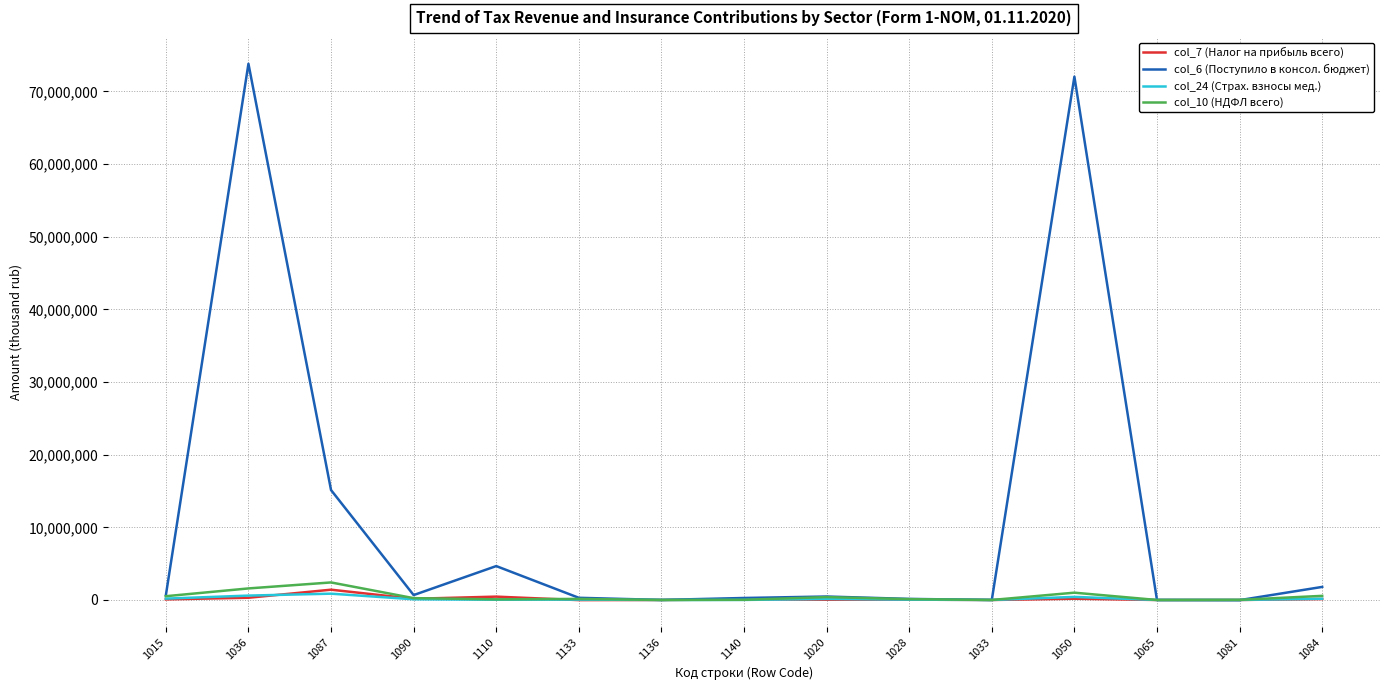

Where is col_6 (Поступило в консол. бюджет) nearest to the value 36888665?

1087